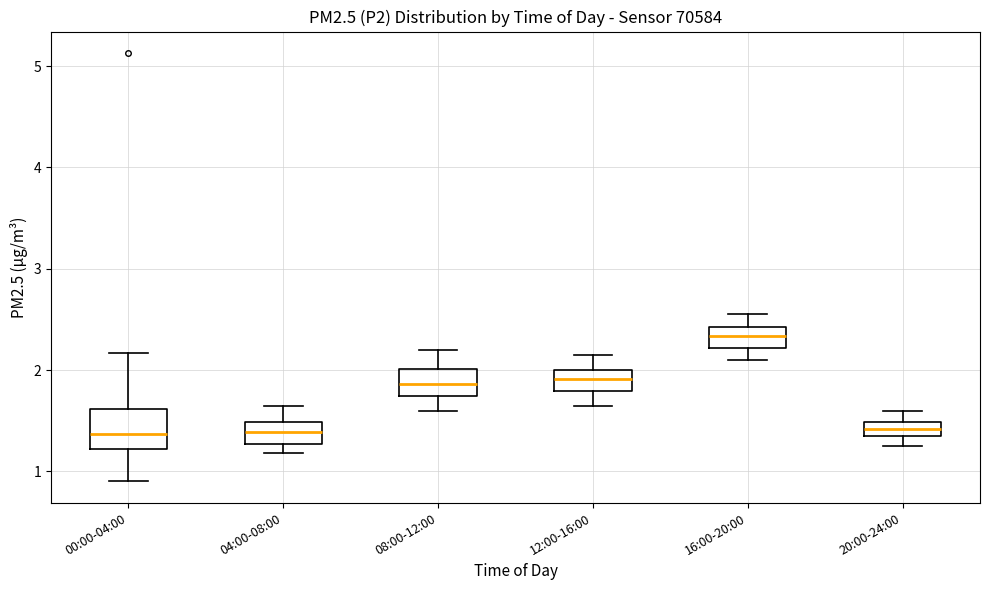

Where does the upper whisker of the box for 00:00-04:00 end on the y-axis? The values are not printed on the chart, so give them approximately, as read against the axis.

2.2